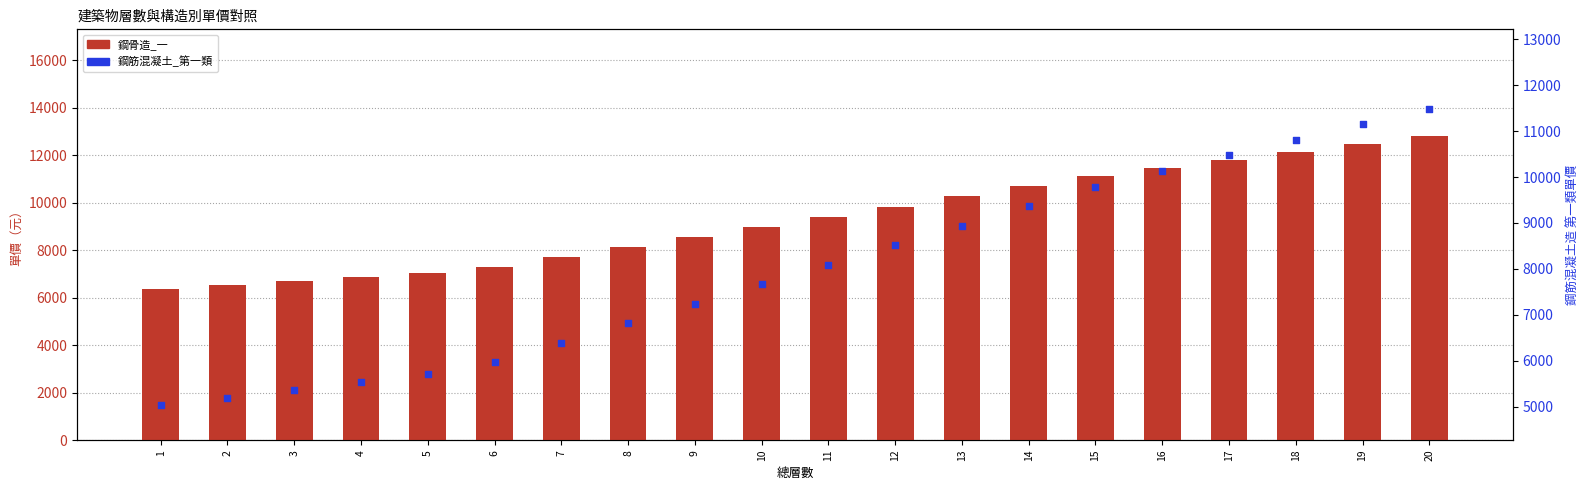

Which series has the largest total across all categories?

鋼骨造_一